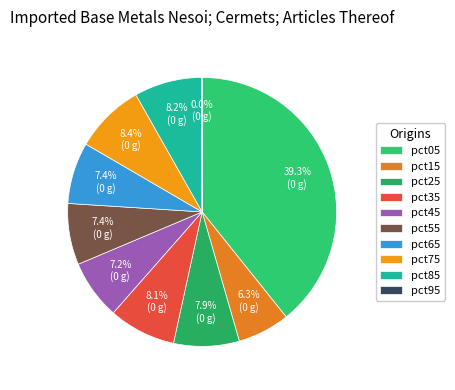

To the nearest percent, what is the combined percentage of pct95 and pct15?

6%